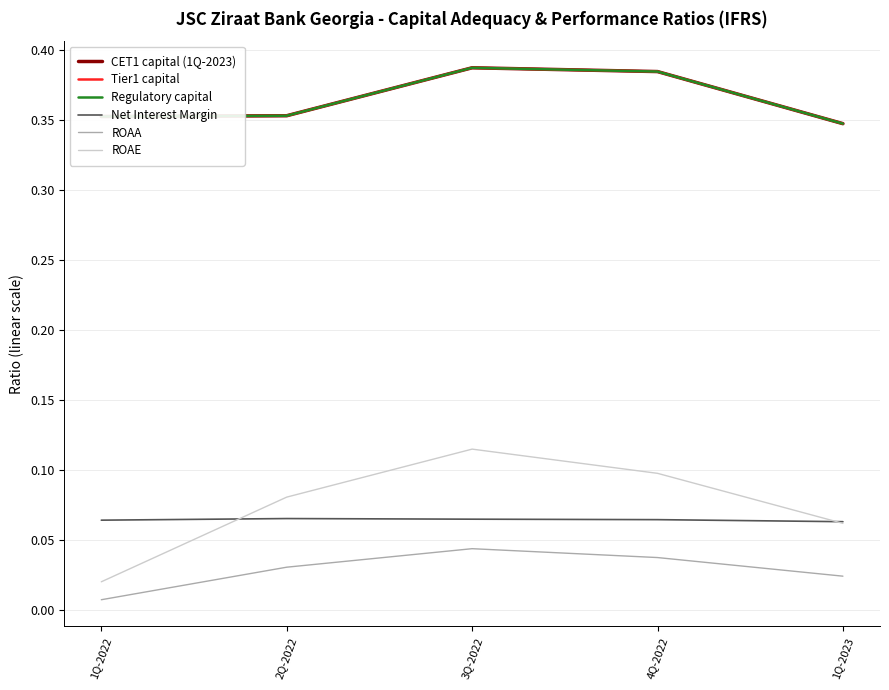

Reading left to right, transcribe all the data shown in this chart.

CET1 capital (1Q-2023): 1Q-2022=0.4	2Q-2022=0.4	3Q-2022=0.4	4Q-2022=0.4	1Q-2023=0.3
Tier1 capital: 1Q-2022=0.4	2Q-2022=0.4	3Q-2022=0.4	4Q-2022=0.4	1Q-2023=0.3
Regulatory capital: 1Q-2022=0.4	2Q-2022=0.4	3Q-2022=0.4	4Q-2022=0.4	1Q-2023=0.3
Net Interest Margin: 1Q-2022=0.1	2Q-2022=0.1	3Q-2022=0.1	4Q-2022=0.1	1Q-2023=0.1
ROAA: 1Q-2022=0.0	2Q-2022=0.0	3Q-2022=0.0	4Q-2022=0.0	1Q-2023=0.0
ROAE: 1Q-2022=0.0	2Q-2022=0.1	3Q-2022=0.1	4Q-2022=0.1	1Q-2023=0.1